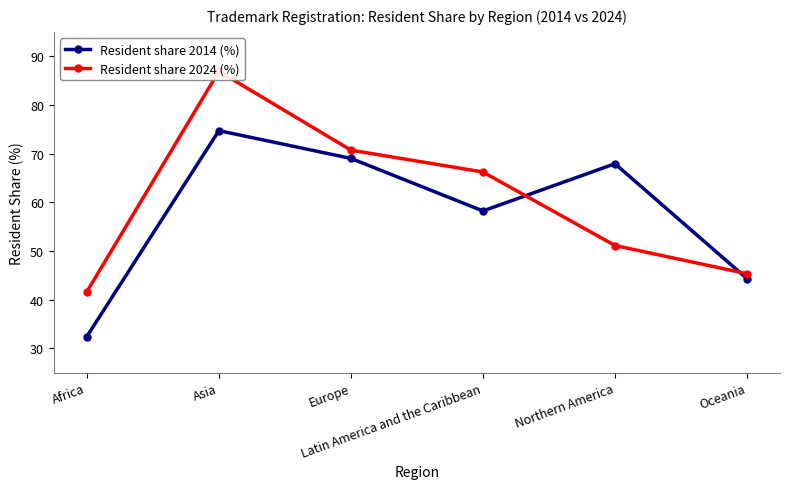

What are all the series names shown in the legend?

Resident share 2014 (%), Resident share 2024 (%)